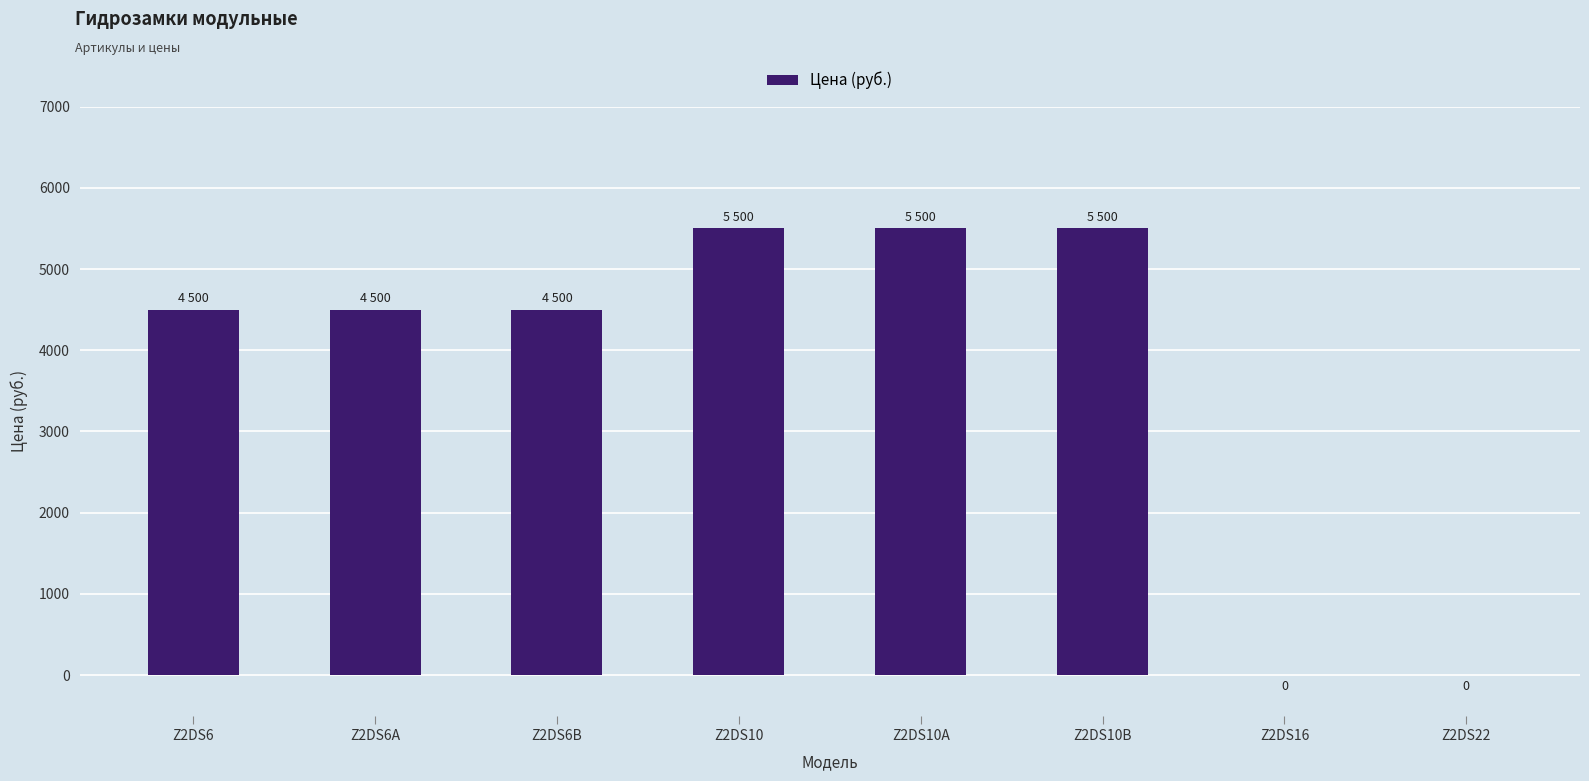

Is it true that the value at Z2DS10A is 2373?

False